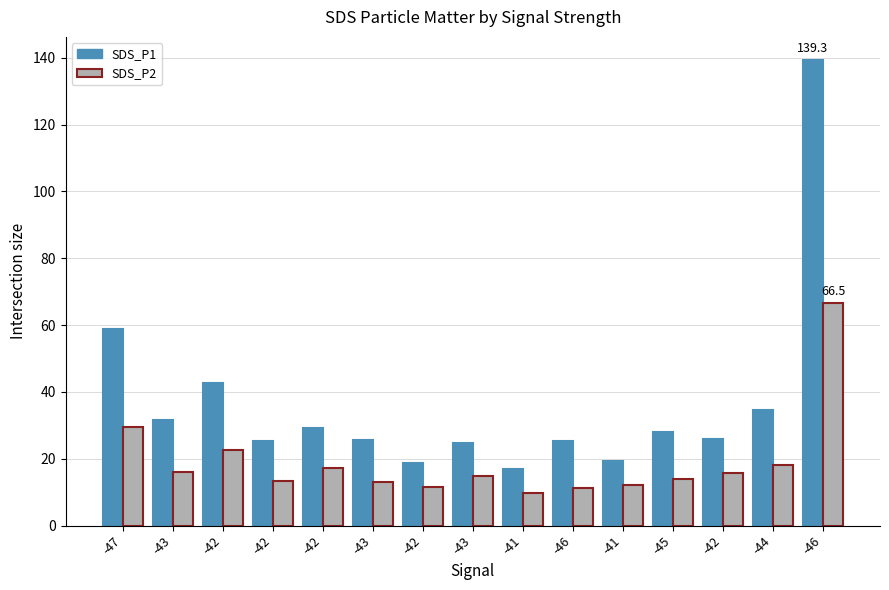

What is the highest value of the SDS_P2 series?

66.5